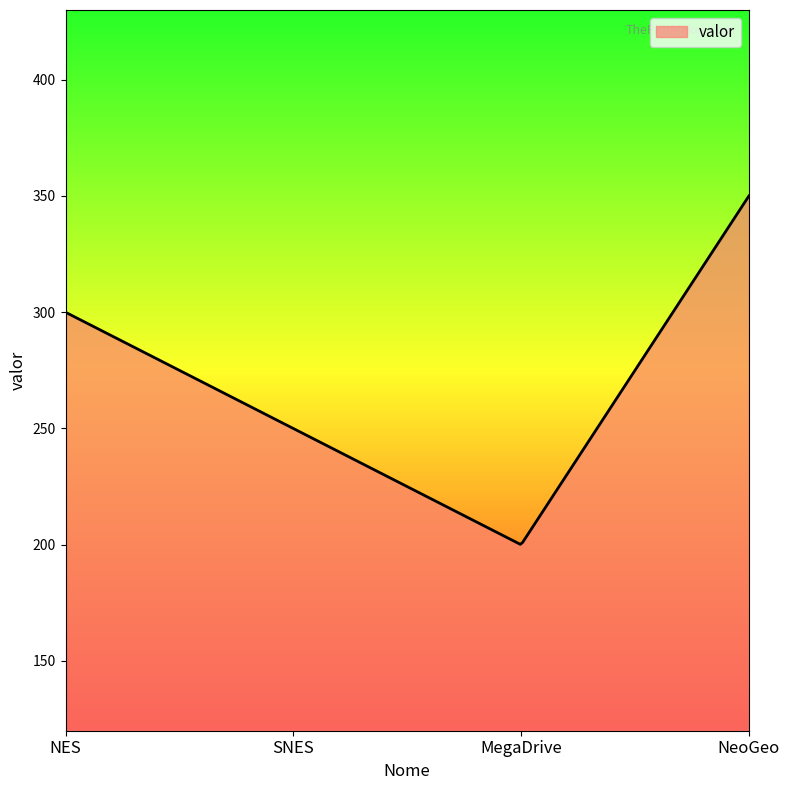

What is the difference between the maximum and minimum values?

149.8